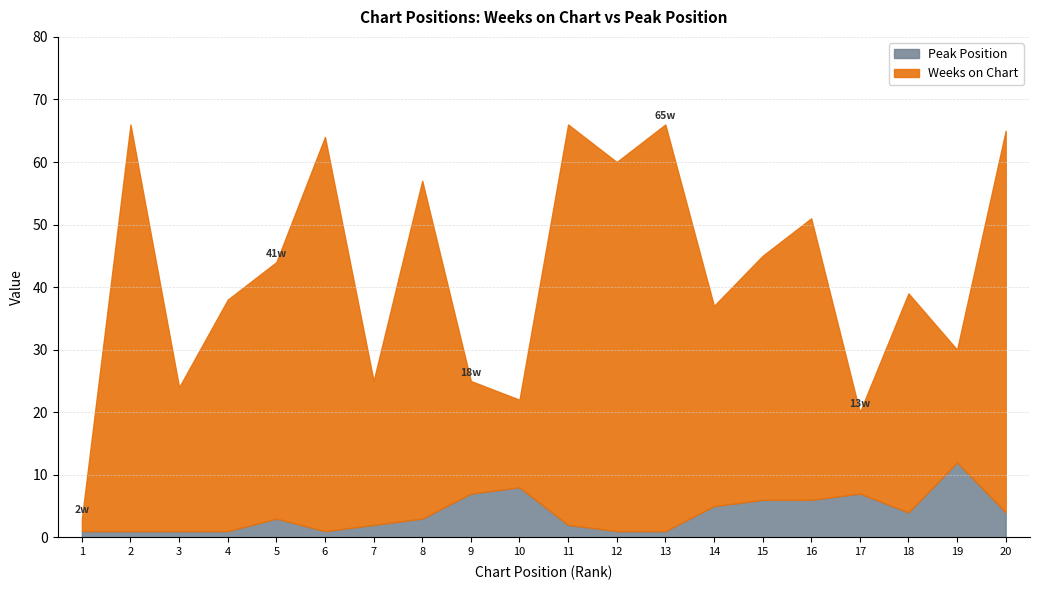

What is the sum of the Peak Position values at 6 and 13?

2